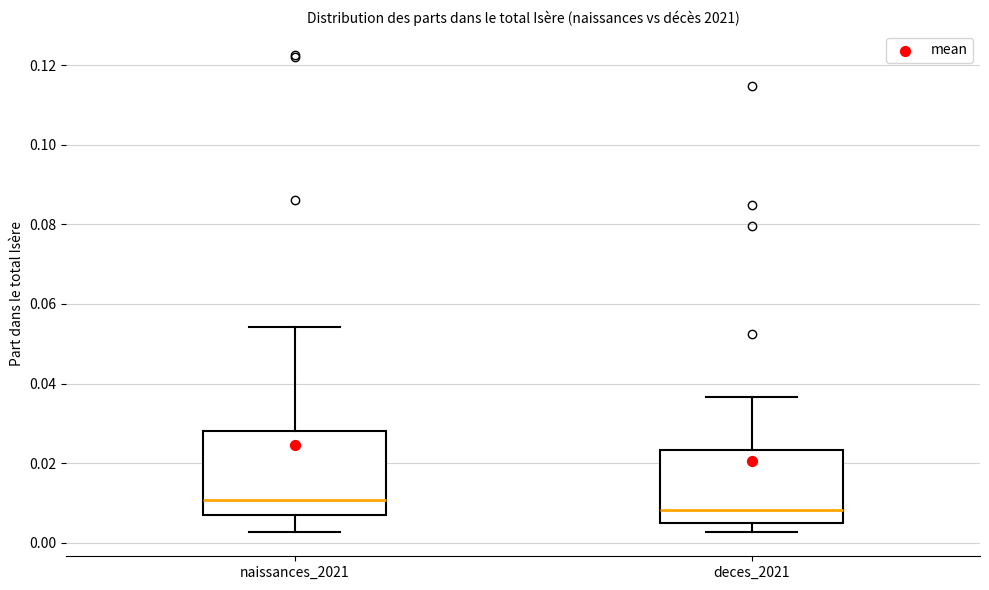

Reading left to right, transcribe this box plot: for each box, give where its median line is, the range the box spans, and where its two whiskers end, as read against the y-axis. The values are not printed on the chart, so give them approximately, as read against the axis.

naissances_2021: median 0.010, box 0.008 to 0.028, whiskers 0.002 to 0.054
deces_2021: median 0.008, box 0.006 to 0.024, whiskers 0.002 to 0.036